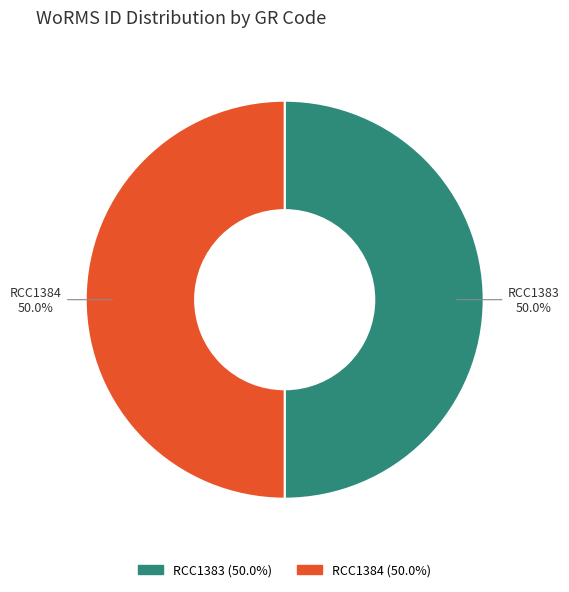

How many slices are in this pie chart?

2